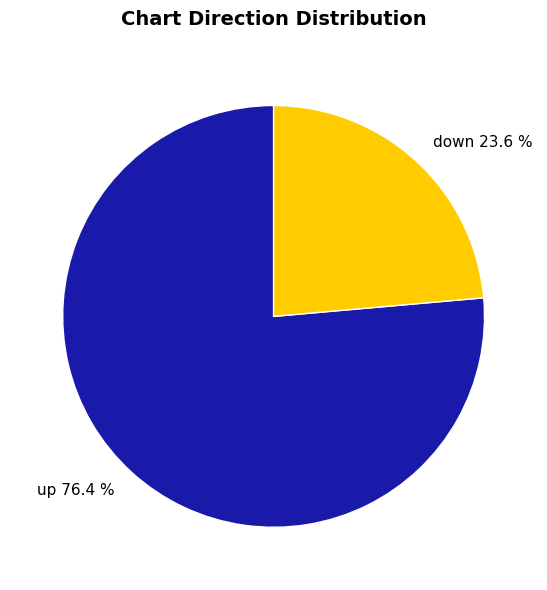

How many segments does this pie chart have?

2